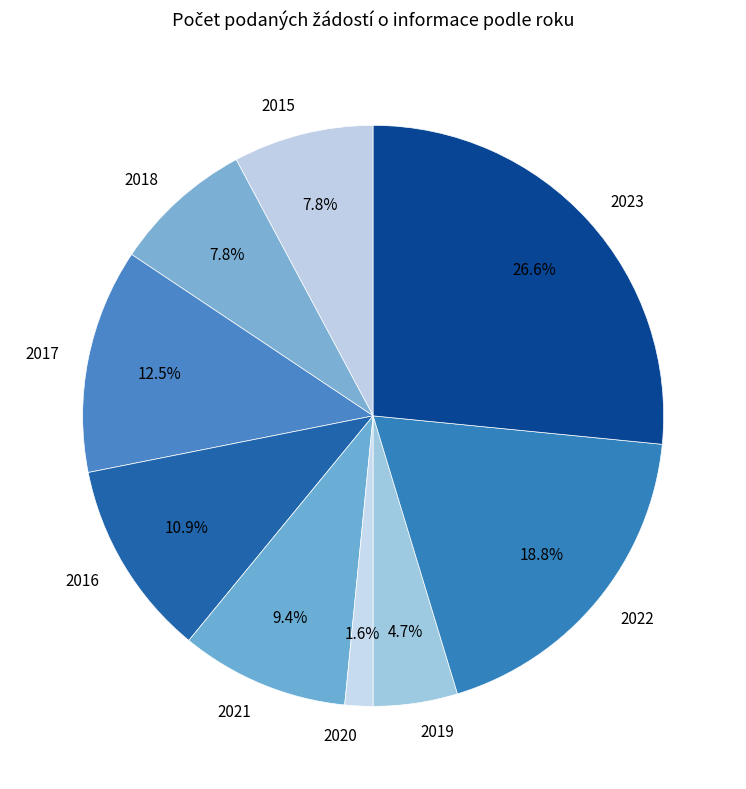

Which slice is the largest?

2023